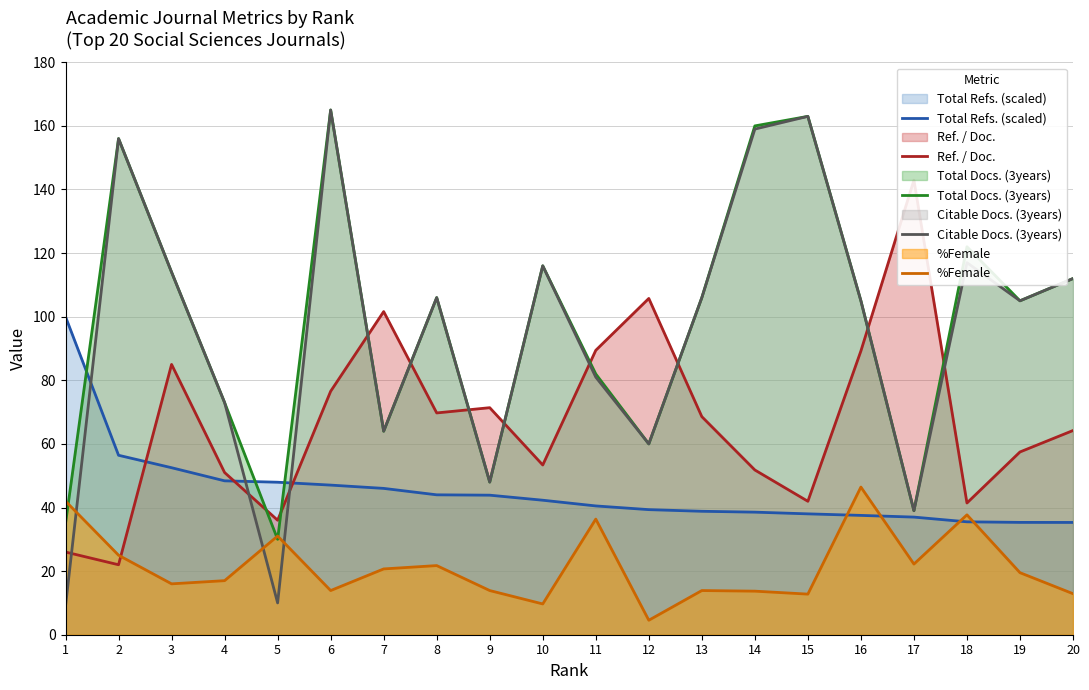

What is the difference between the maximum and minimum values in the Total Docs. (3years) series?

135.0